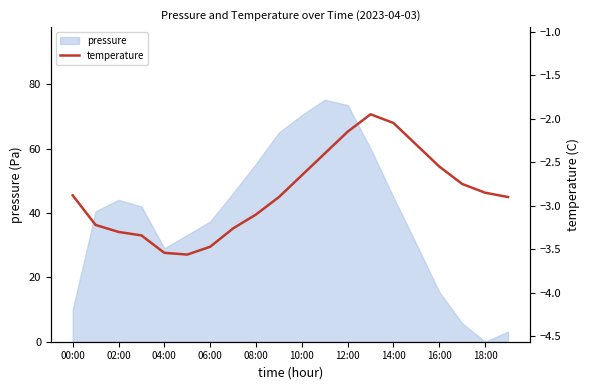

The pressure series shows 24.0 at 16:00. True or false?

False